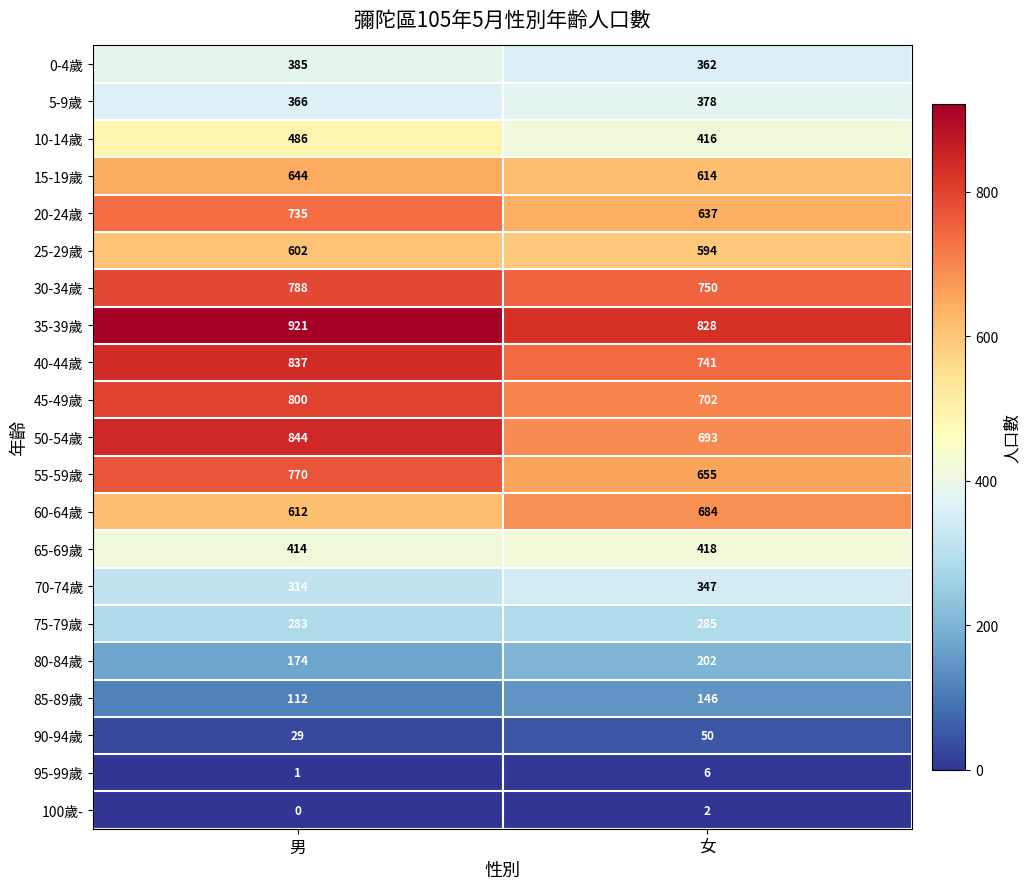

At which label does 60-64歲 reach its minimum?

男